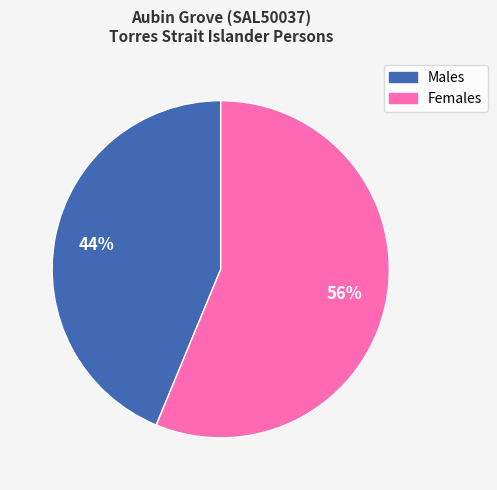

The Males slice represents 30% of the pie. True or false?

False